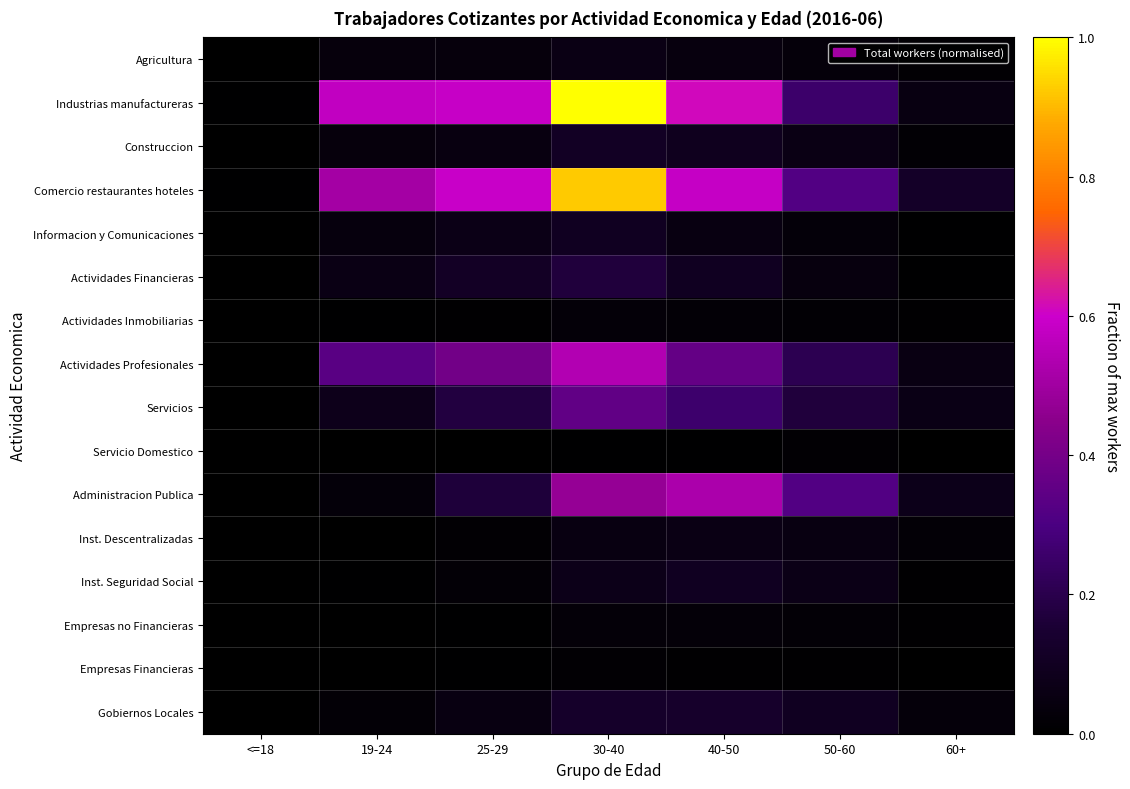

How many categories are shown in the chart?

7